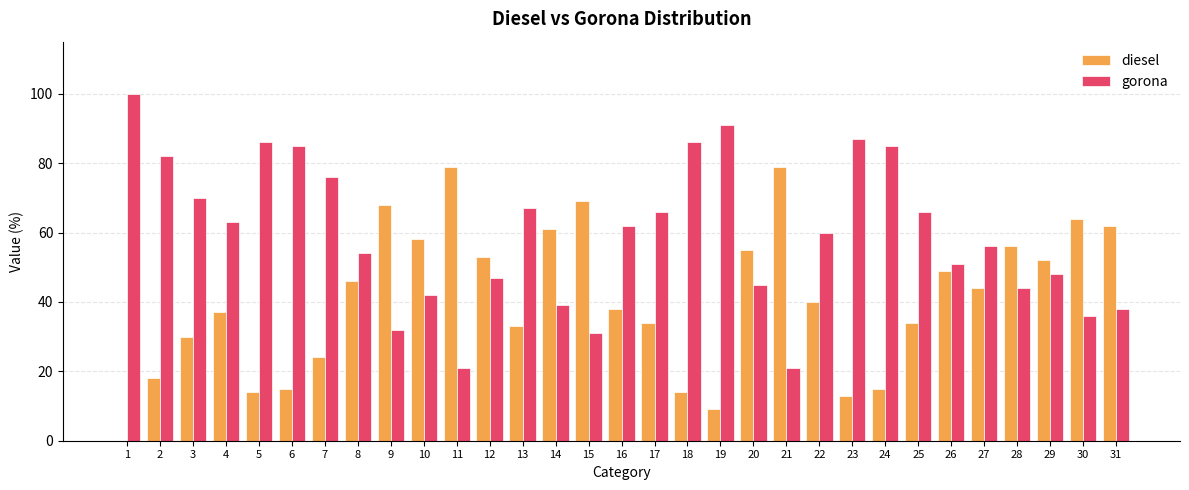

At which label does gorona first exceed 60?

1